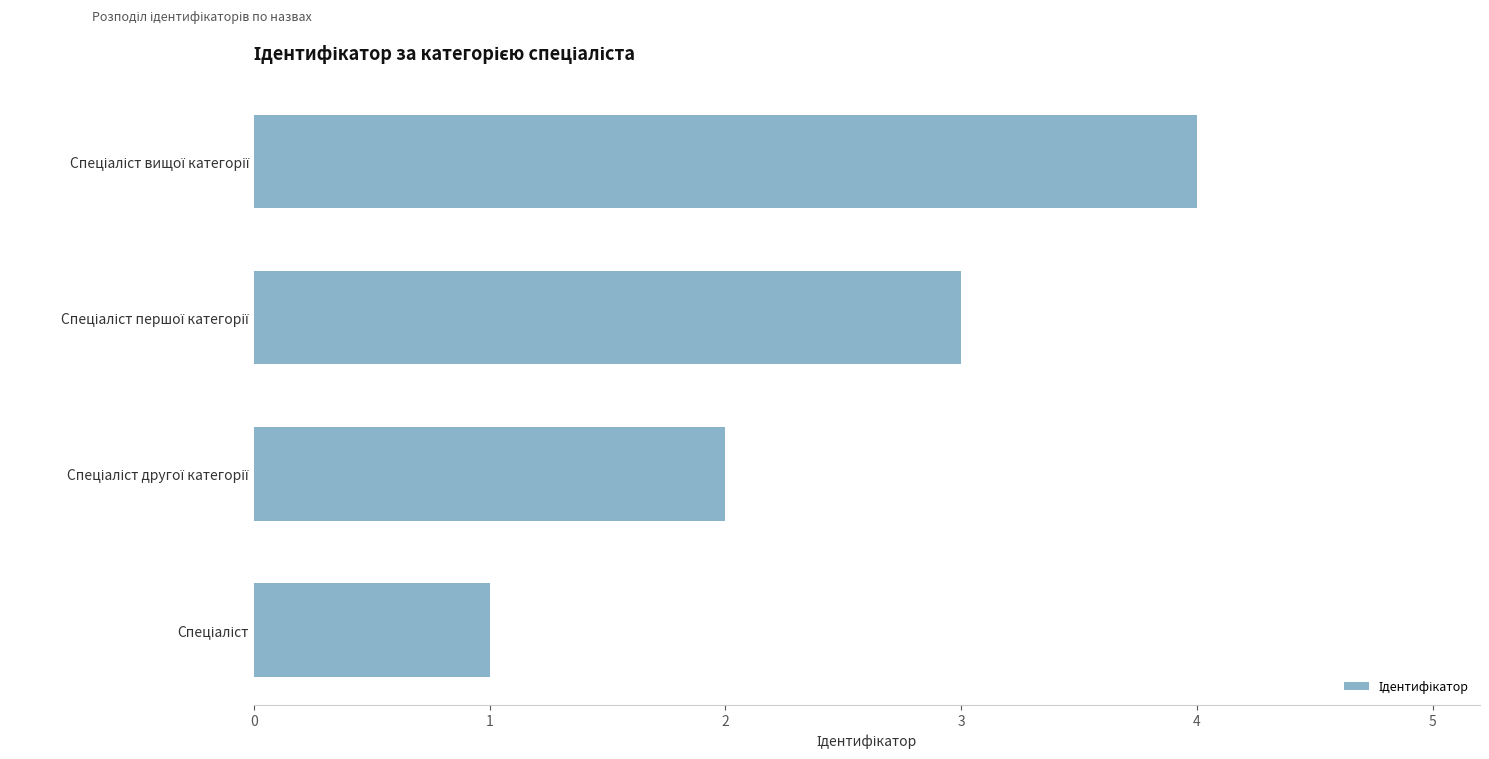

What is the greatest value displayed?

4